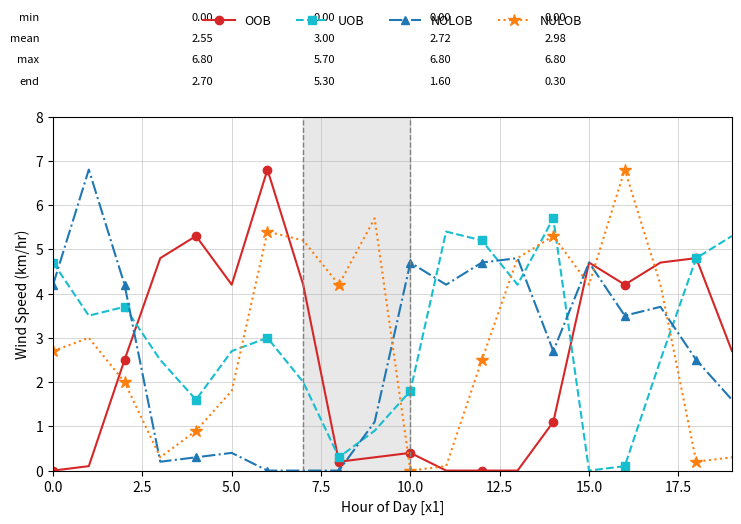

How many values in UOB are above zero?

19